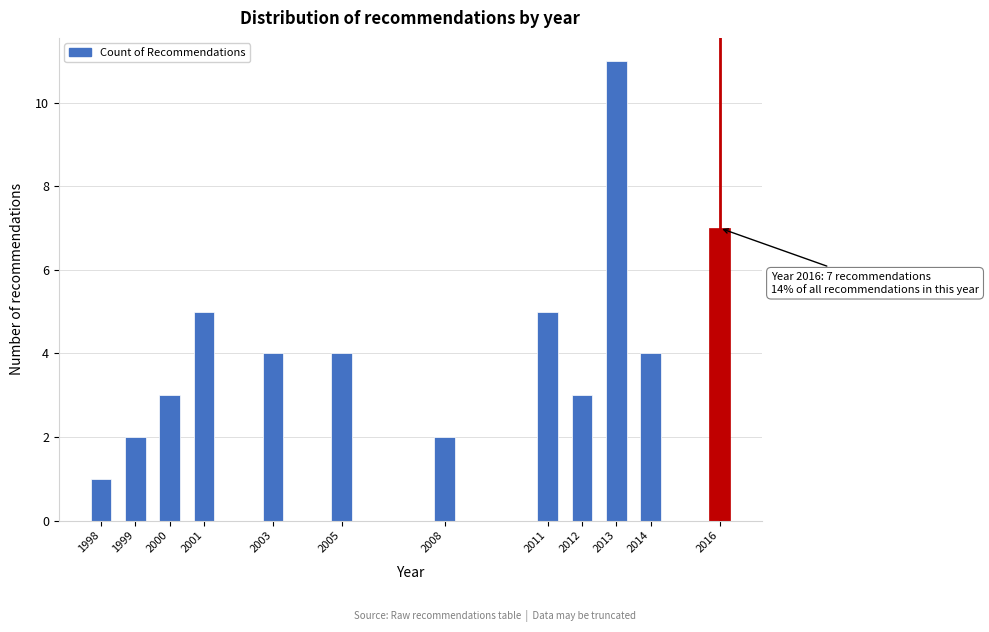

Reading right to left, what are all the values shown in this chart?

2016=7	2014=4	2013=11	2012=3	2011=5	2008=2	2005=4	2003=4	2001=5	2000=3	1999=2	1998=1